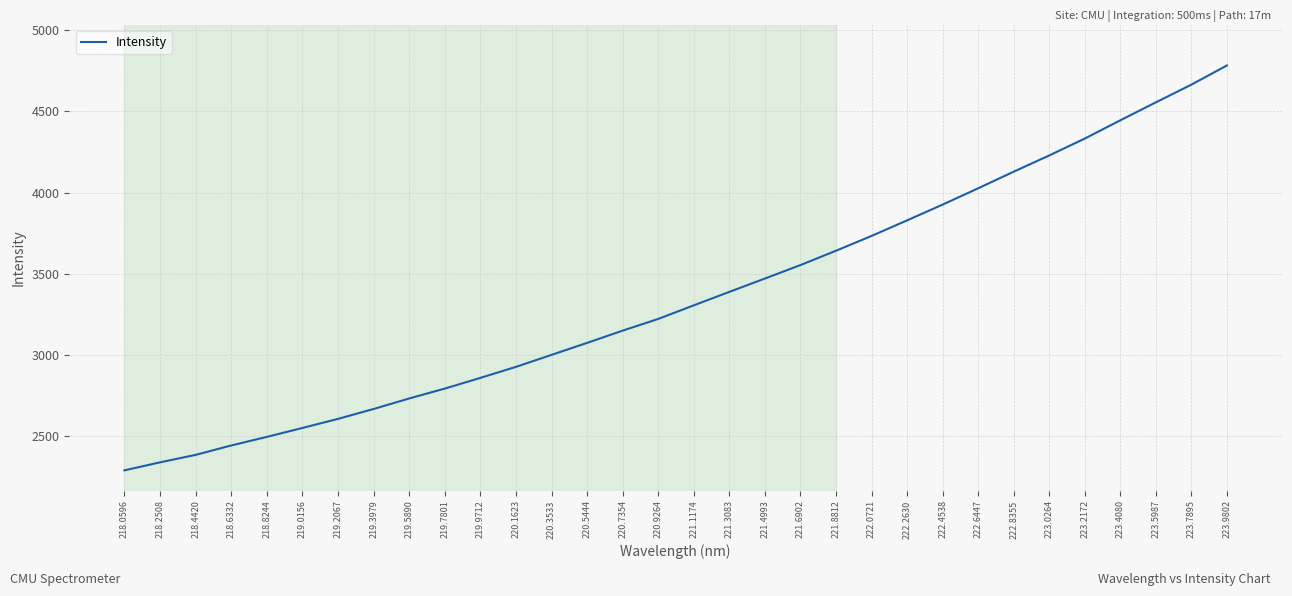

Where is the data nearest to the value 3535?

221.6902